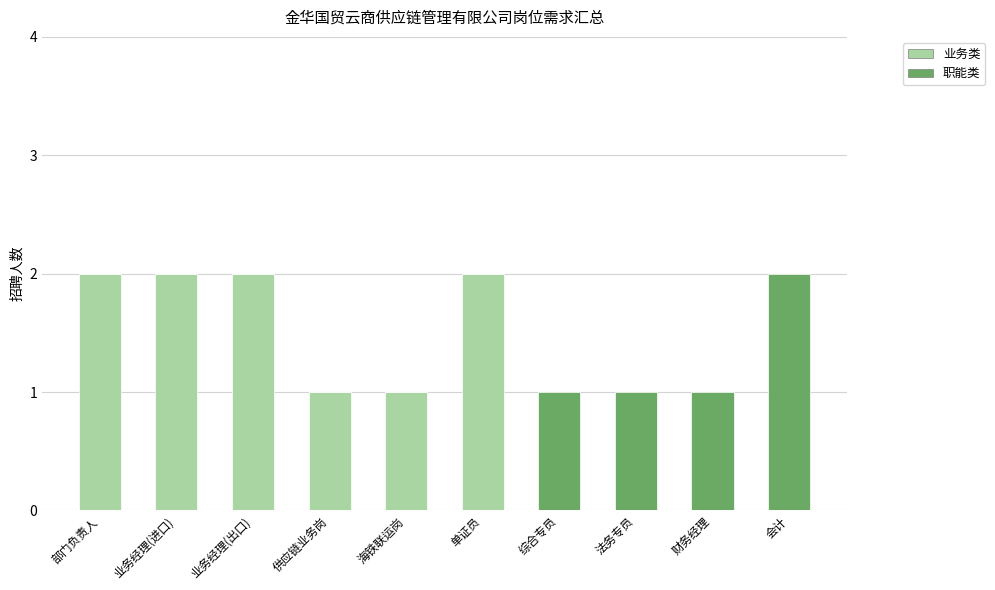

How many distinct data groups are displayed?

2